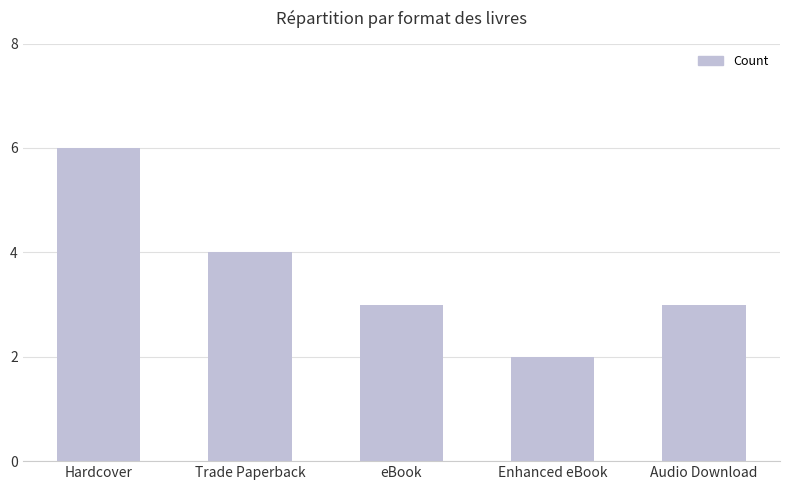

Reading left to right, what are all the values shown in this chart?

6	4	3	2	3